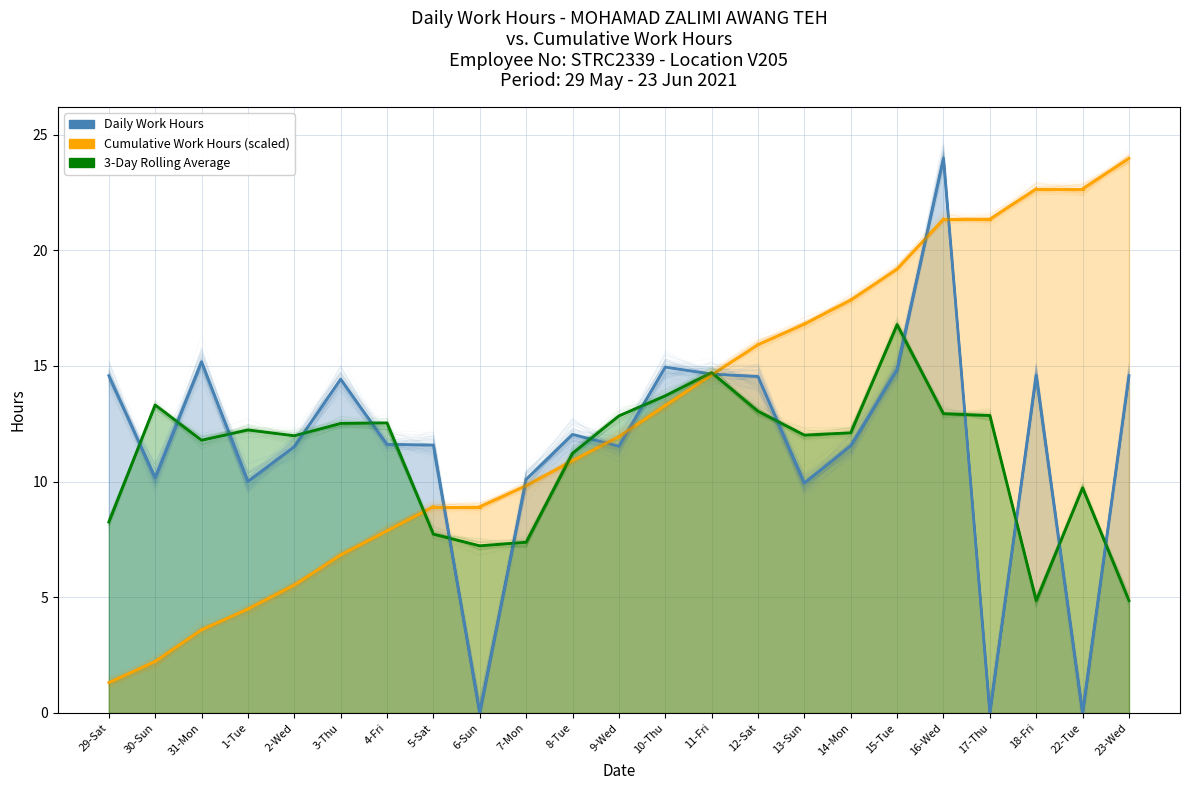

Between 1-Tue and 31-Mon, which is larger?

31-Mon